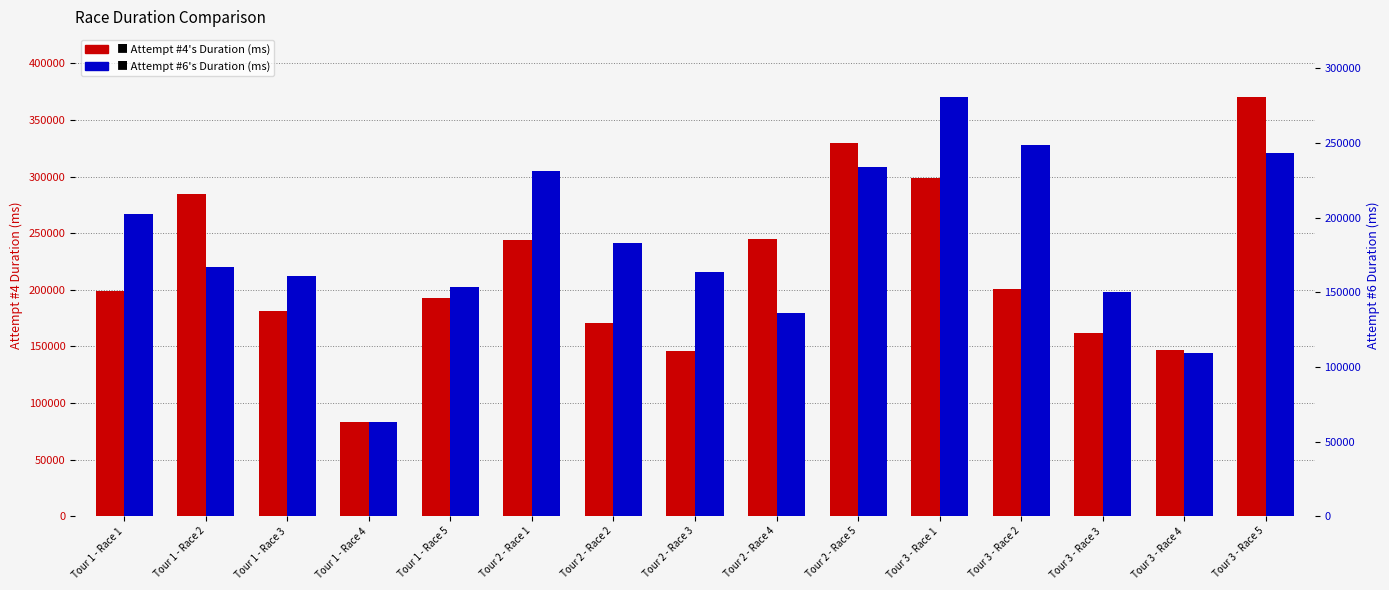

How many values in the Attempt #6's Duration (ms) series are below 167020?

7